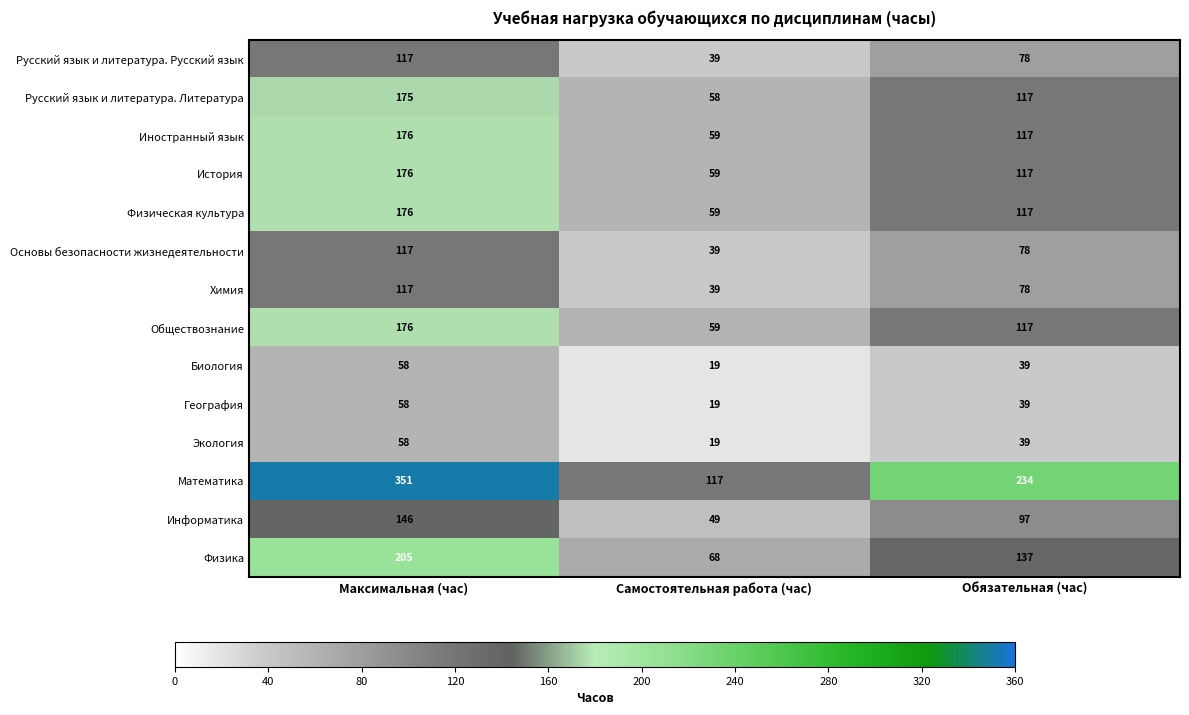

List the labels in order of Химия value, largest first.

Максимальная (час), Обязательная (час), Самостоятельная работа (час)